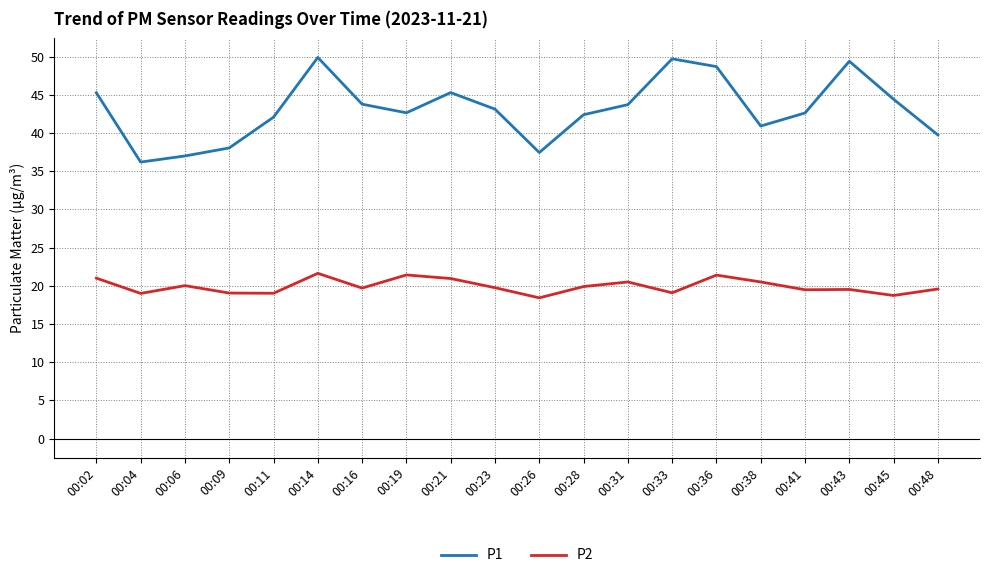

At which category does P1 reach its first local valley?

00:04